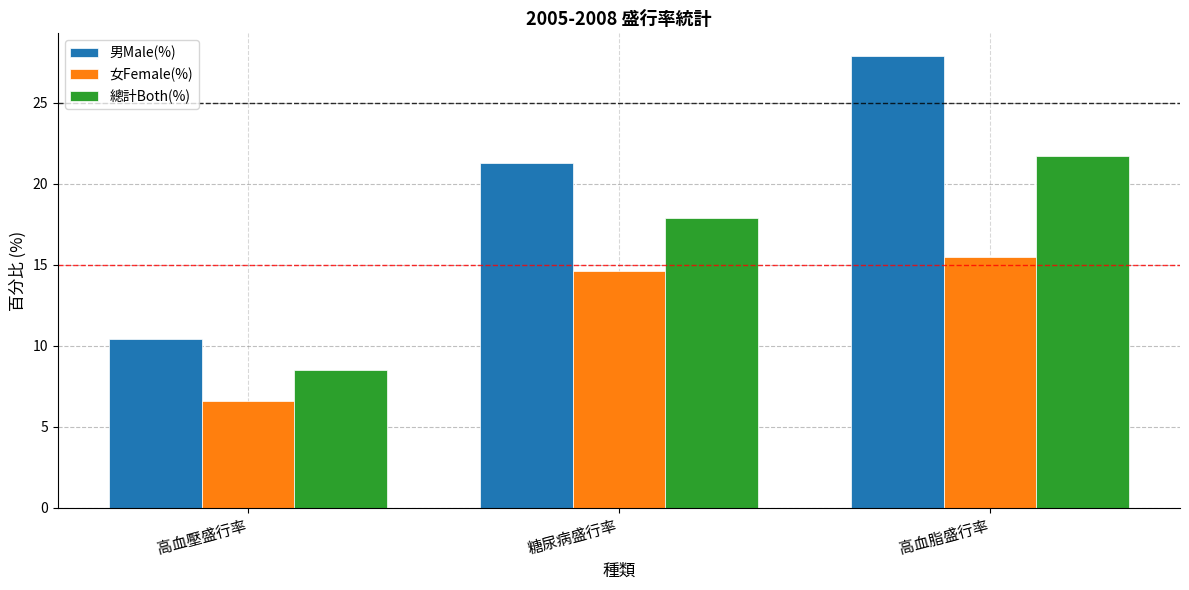

Where does the 女Female(%) series first go above 14?

糖尿病盛行率